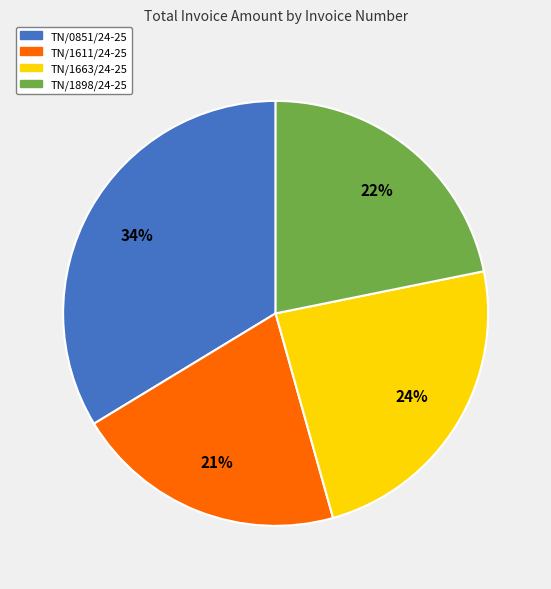

The TN/1898/24-25 slice represents 22% of the pie. True or false?

True